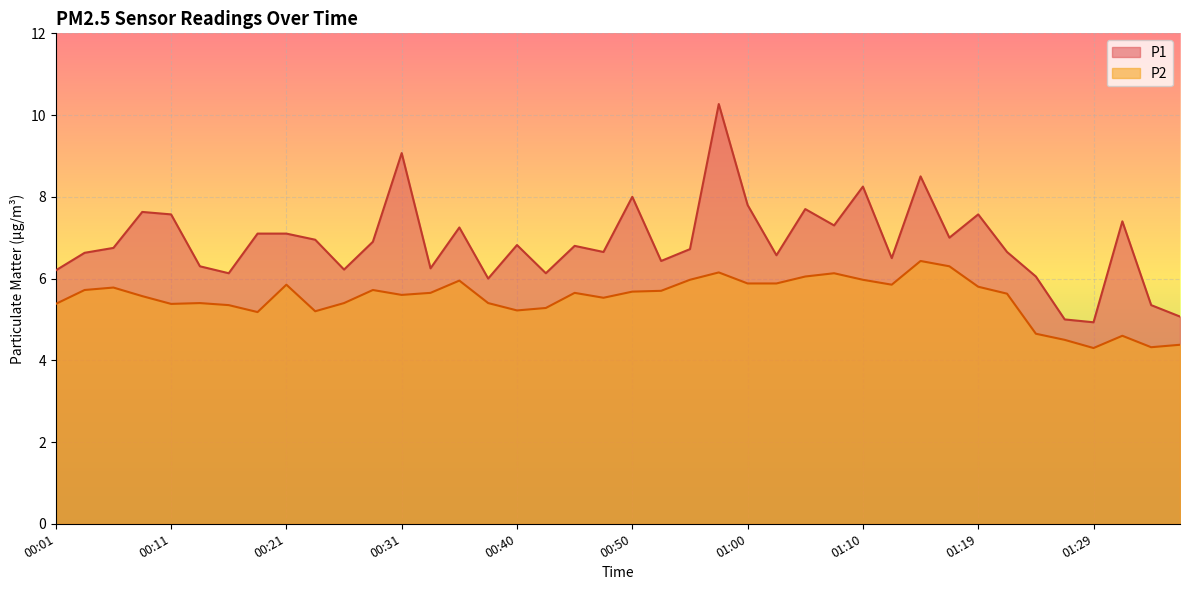

Is it true that P1 equals 2.9 at 00:01?

False